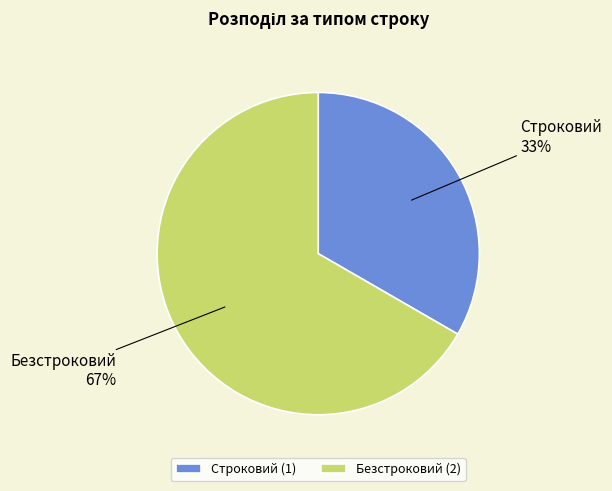

How many segments does this pie chart have?

2